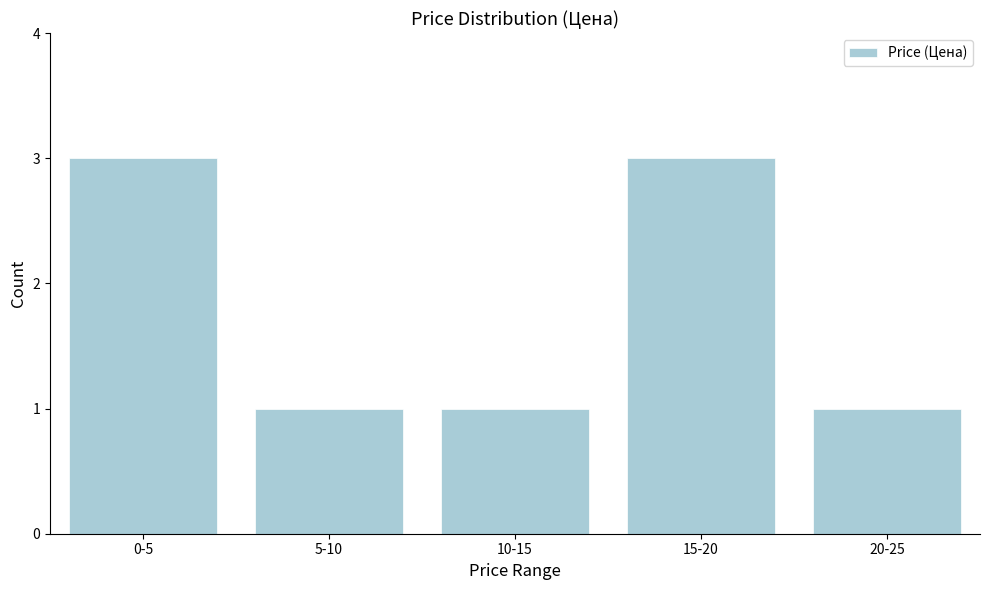

Reading right to left, transcribe all the data shown in this chart.

1	3	1	1	3